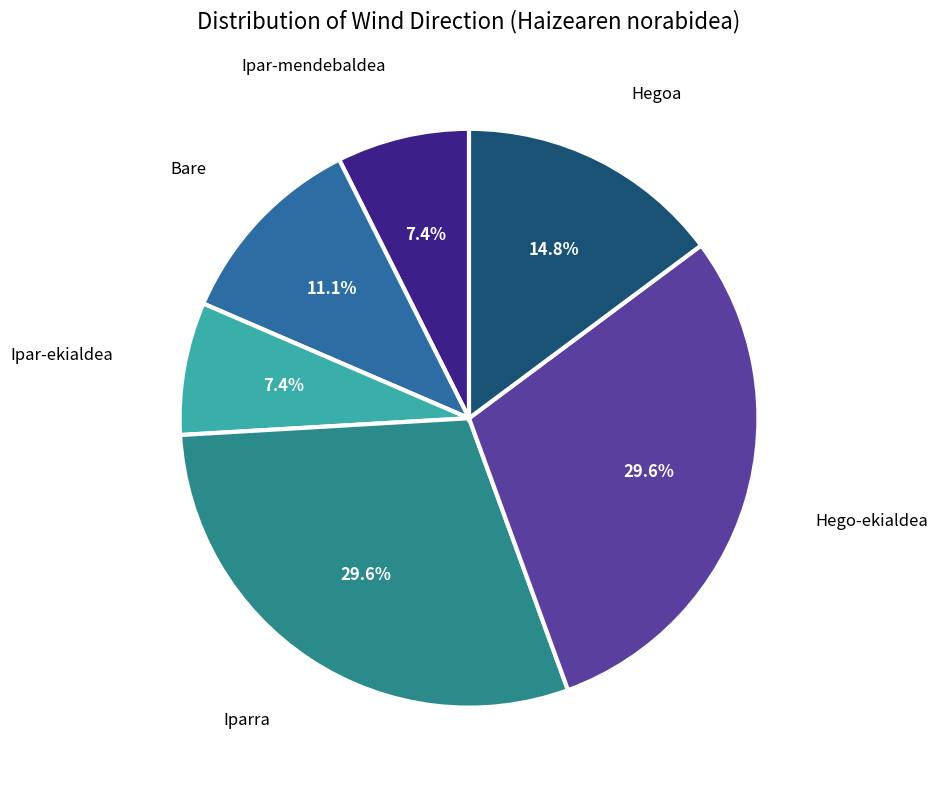

Count the number of slices in the pie.

6